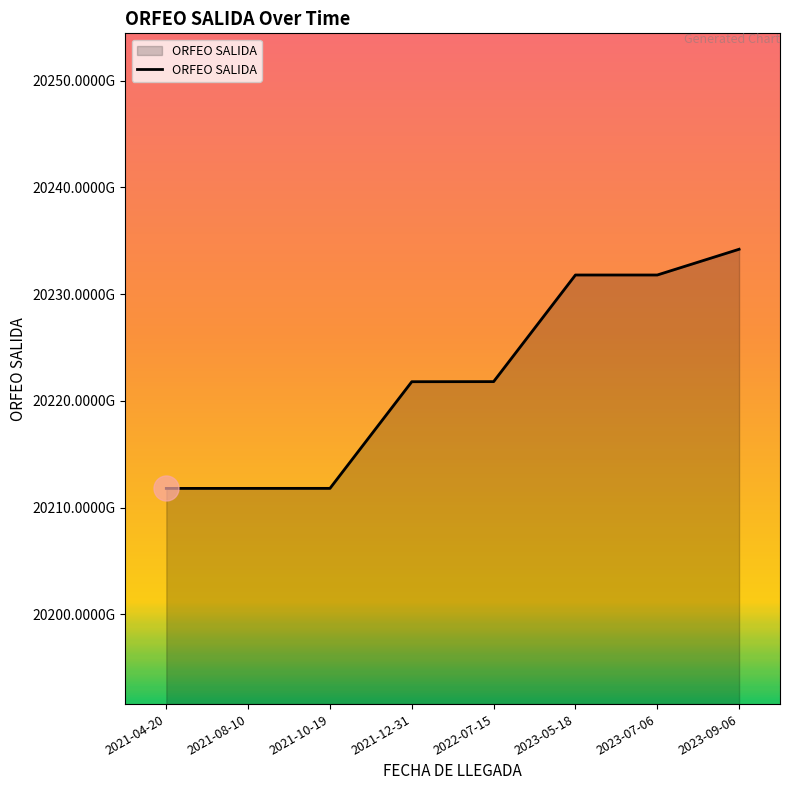

Does the chart have visible grid lines?

No